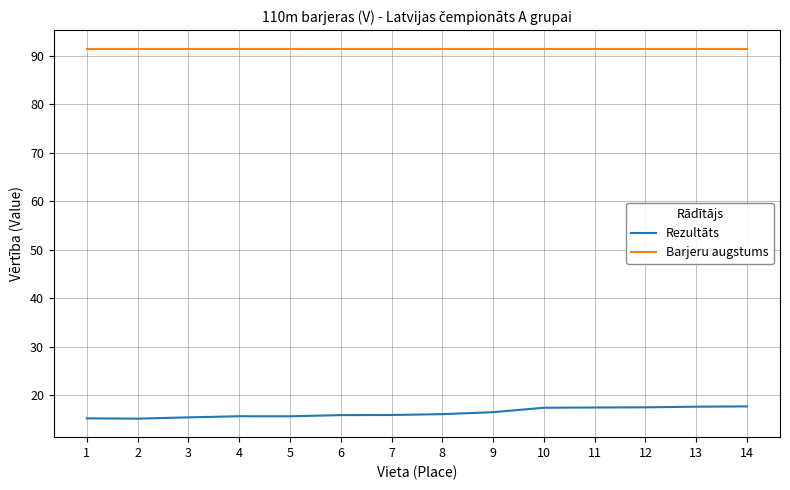

What is the highest value of the Rezultāts series?

17.7